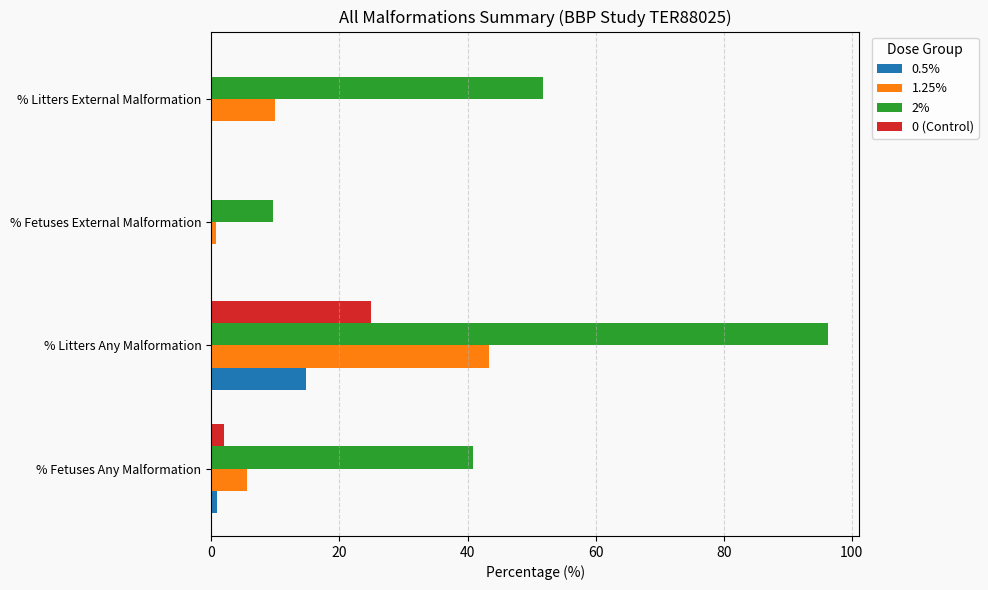

At which category is the sum across all series the highest?

% Litters Any Malformation